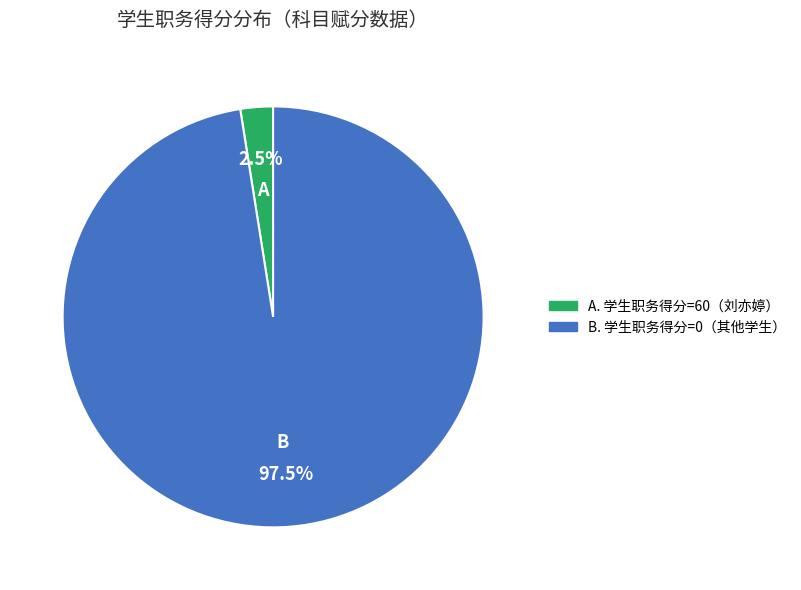

Is there a majority slice in this chart?

Yes